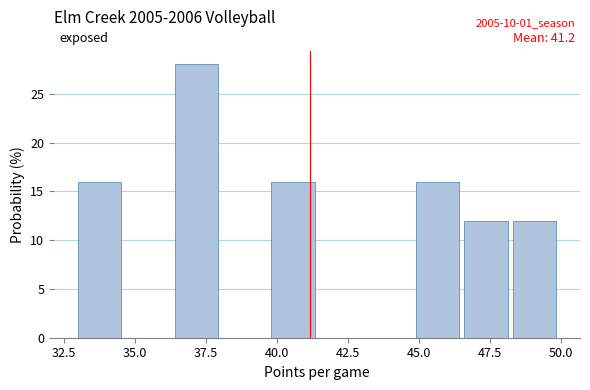

Around what value on the x-axis is the tallest bar? Give the approximate position of its centre, as read against the axis.

37.0